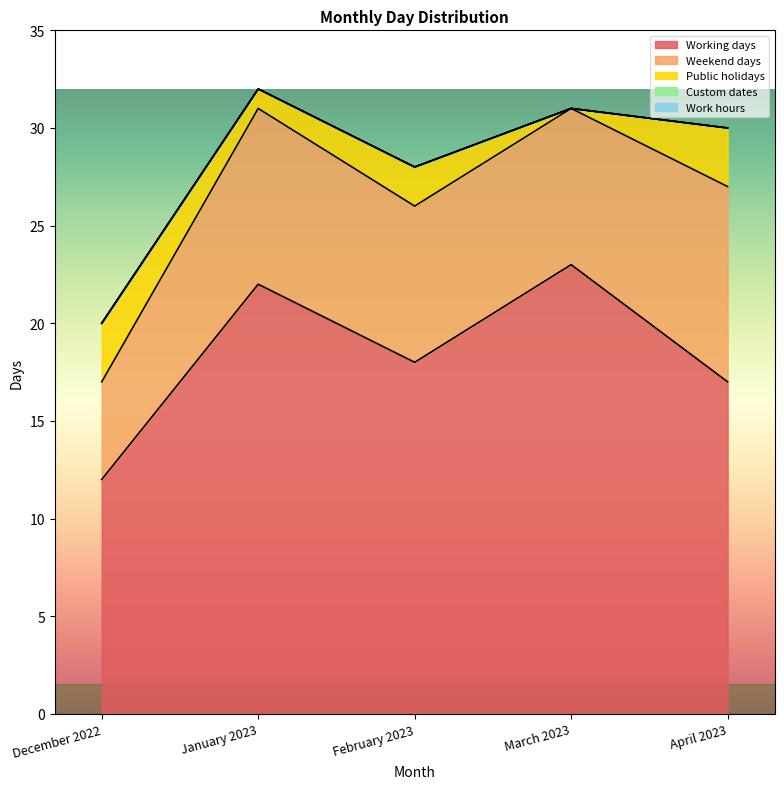

What are all the series names shown in the legend?

Working days, Weekend days, Public holidays, Custom dates, Work hours